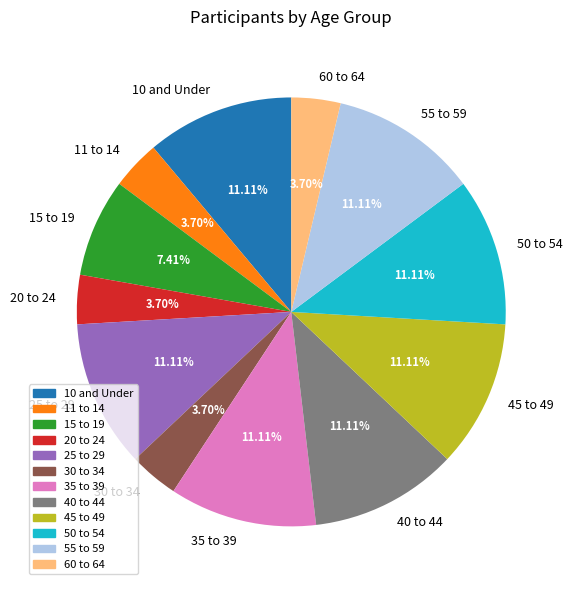

To the nearest percent, what is the average slice percentage?

8%